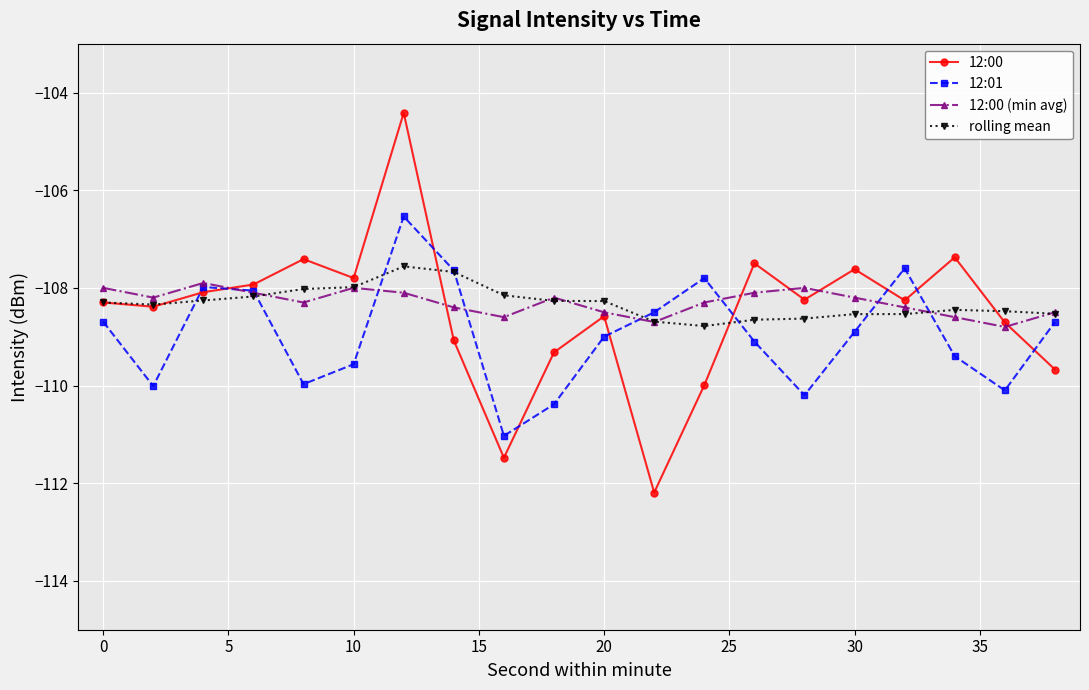

What is the maximum value for 12:00?

-104.4